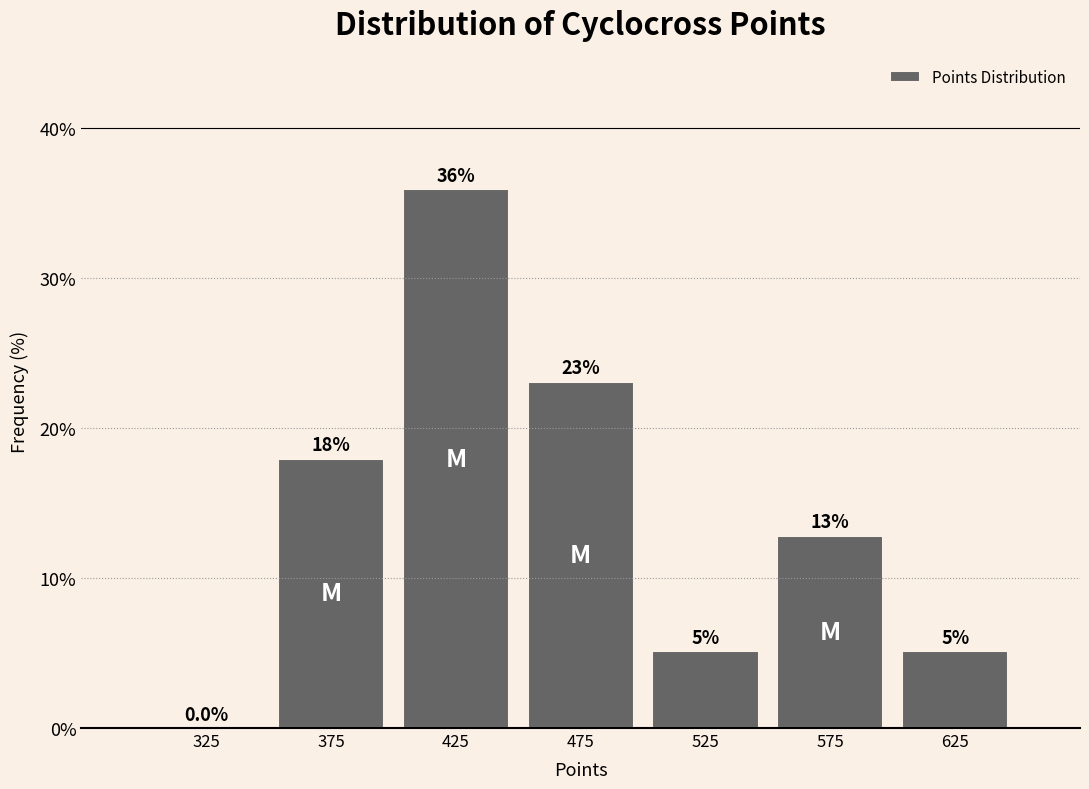

Which range on the x-axis has the tallest bar?

400 to 450